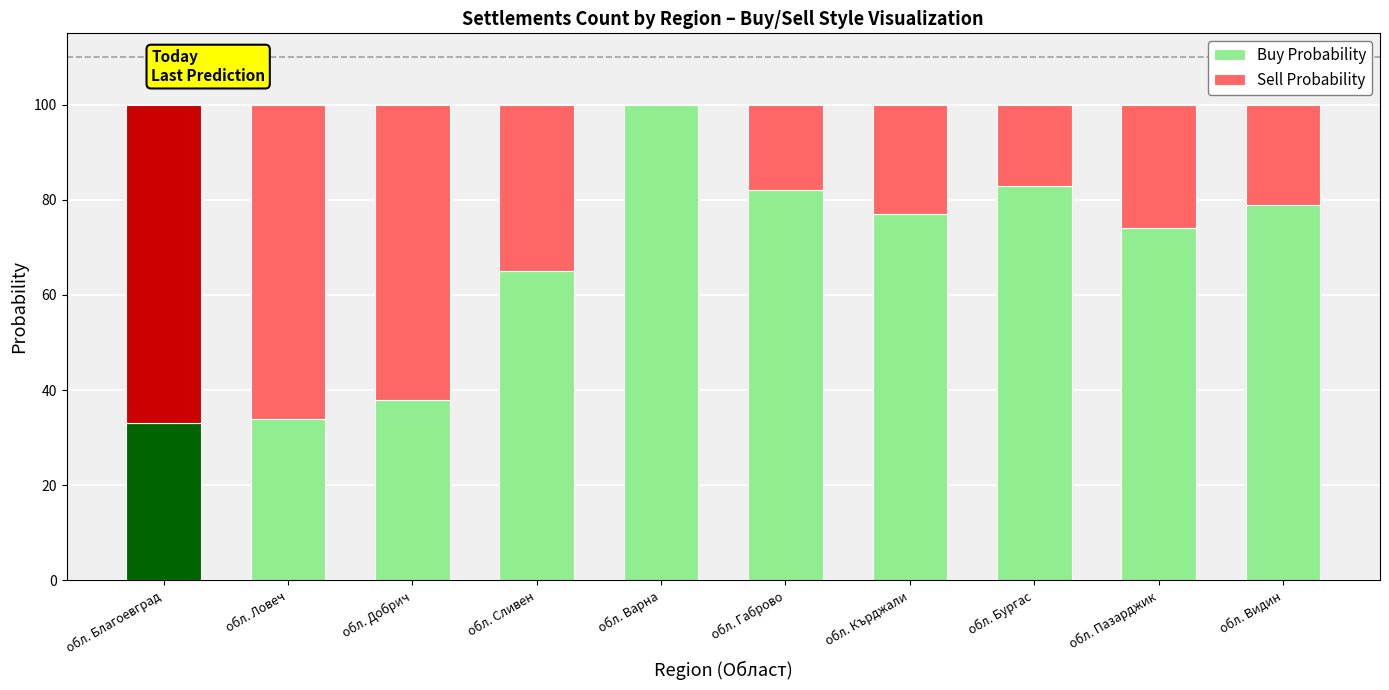

What is the difference between the Buy Probability values at обл. Добрич and обл. Бургас?

45